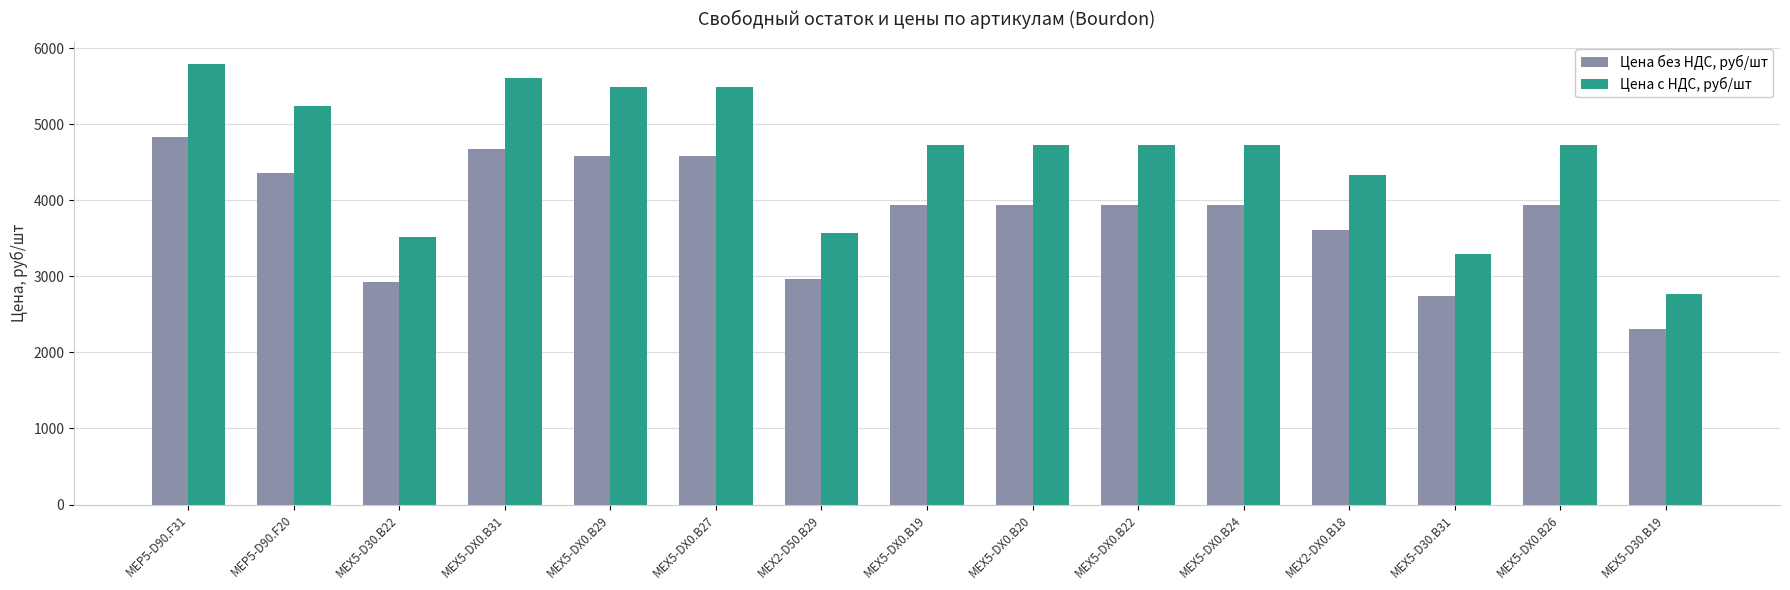

What is the label of the 10th bar from the left?

MEX5-DX0.B22